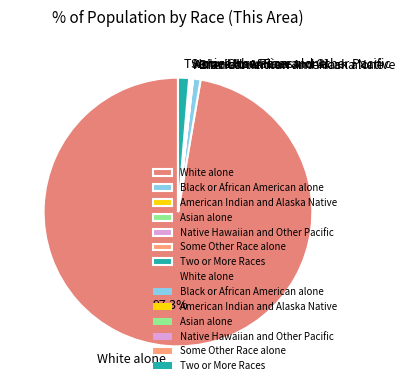

Is there any slice that represents more than half of the pie?

Yes